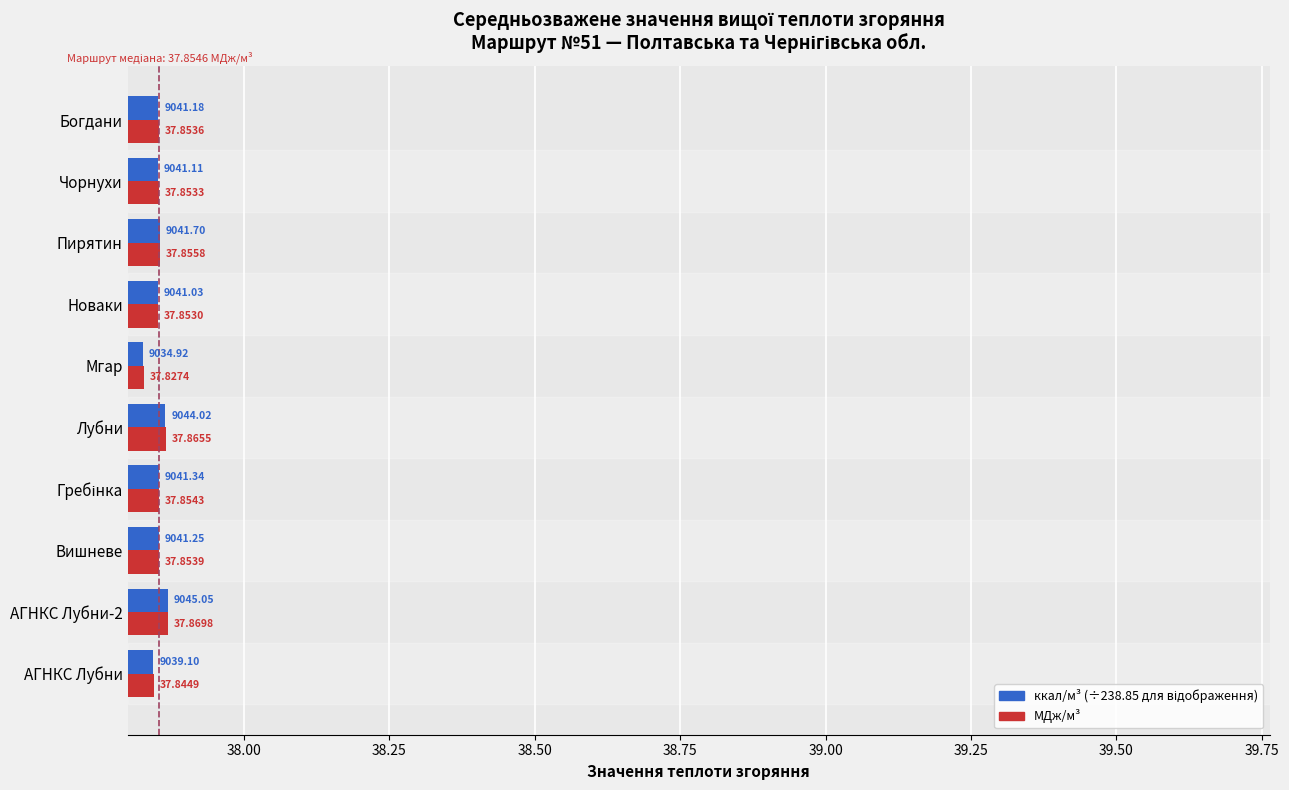

At which category does the chart reach its minimum across all series?

Мгар